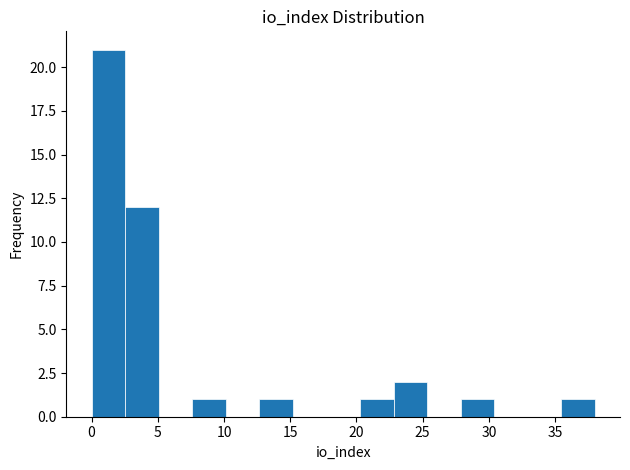

Reading left to right, list every bar in this chart as the range it spans on the x-axis followed by its height. Neither the bar edges nor the heights are printed on the chart, so give them approximately, as read against the axes.

0.0 to 2.5: 21
2.5 to 5.0: 12
5.0 to 7.5: 0
7.5 to 10.0: 1
10.0 to 12.5: 0
12.5 to 15.0: 1
15.0 to 17.5: 0
17.5 to 20.5: 0
20.5 to 23.0: 1
23.0 to 25.5: 2
25.5 to 28.0: 0
28.0 to 30.5: 1
30.5 to 33.0: 0
33.0 to 35.5: 0
35.5 to 38.0: 1